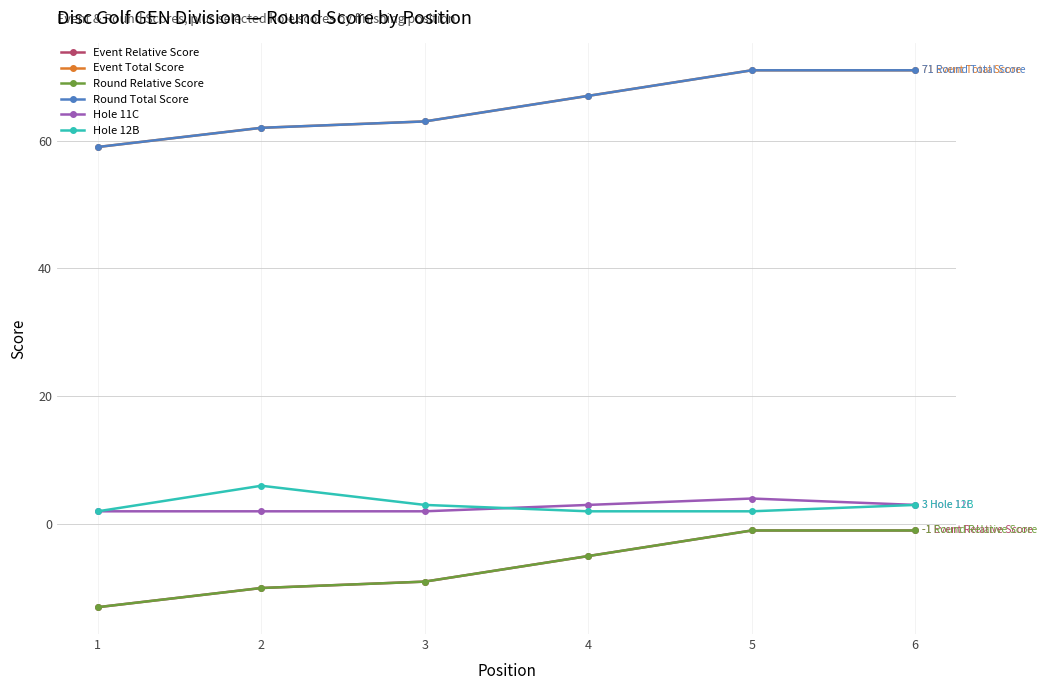

Which category has the lowest value across all series?

1